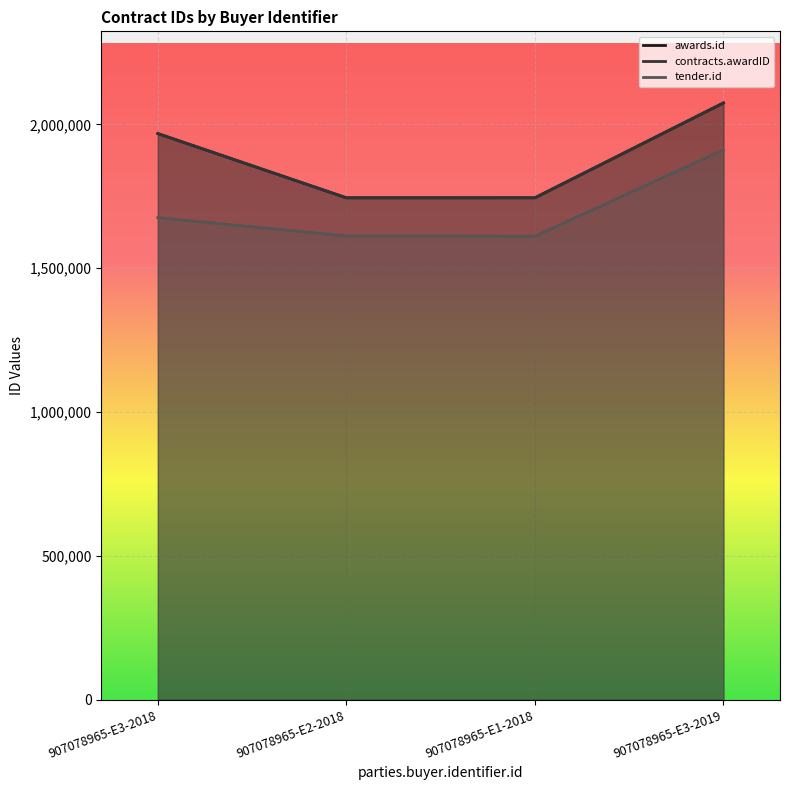

Reading left to right, what are all the values shown in this chart?

awards.id: 1968201	1744857	1744924	2074727
contracts.awardID: 1968201	1744857	1744924	2074727
tender.id: 1675849	1612261	1611395	1911543